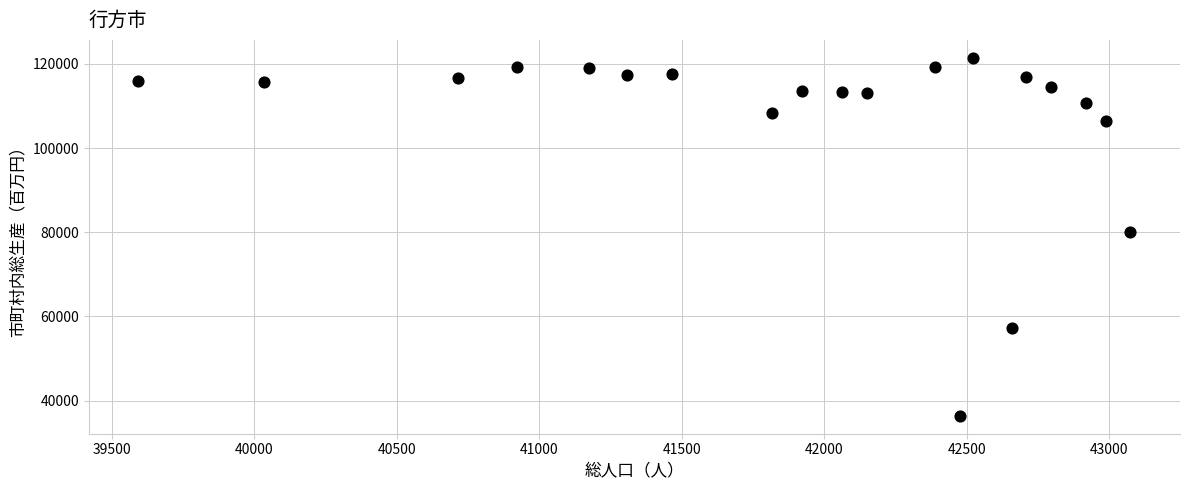

What is the range of Y values (max minus min)?

85050.4